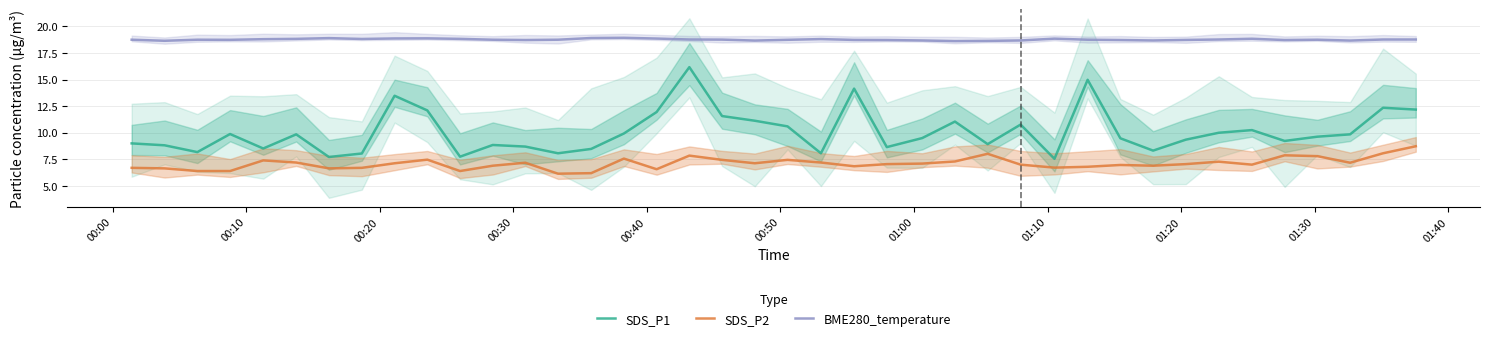

Count the BME280_temperature values in the range 18 to 19.

40